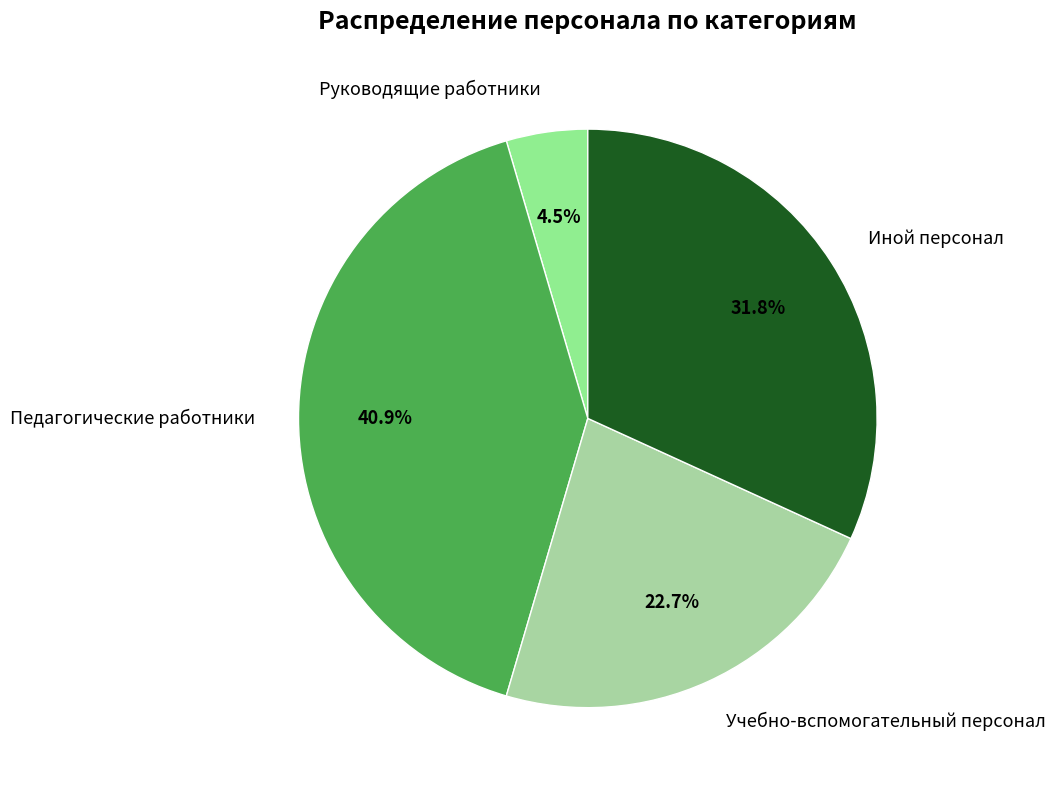

How much of the chart is everything except Руководящие работники?

95.5%